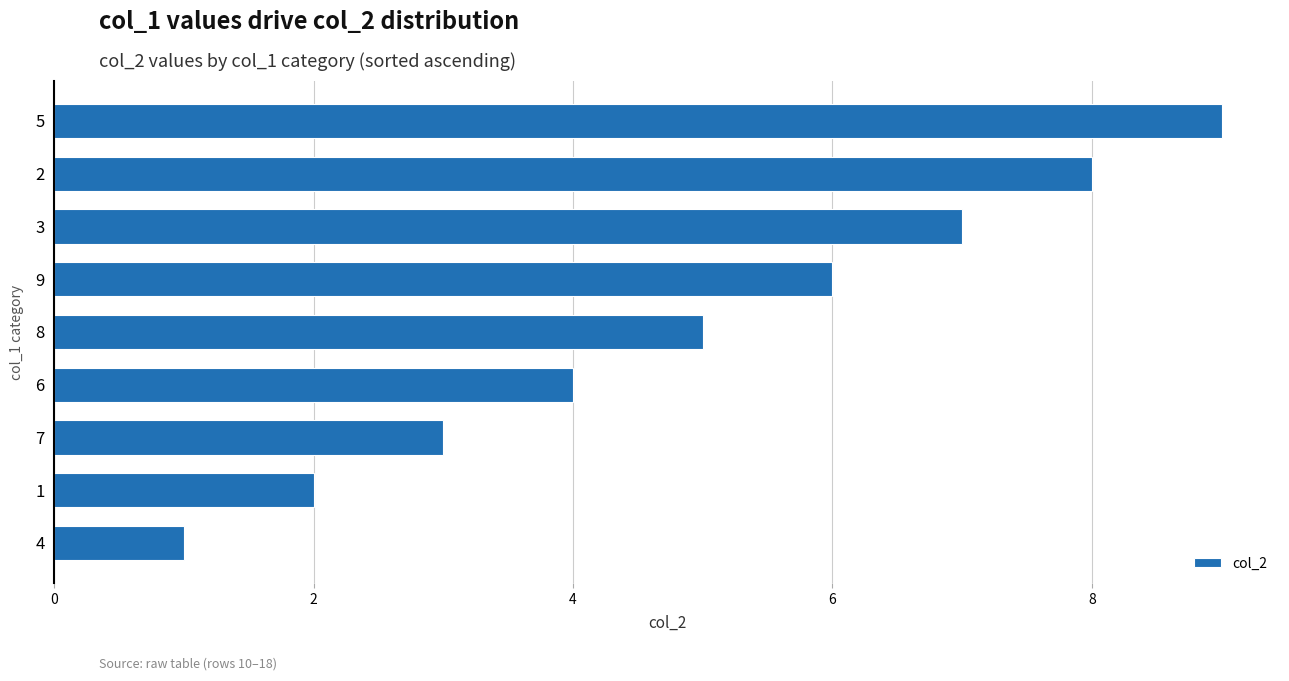

What is the difference between the second highest and second lowest values?

6